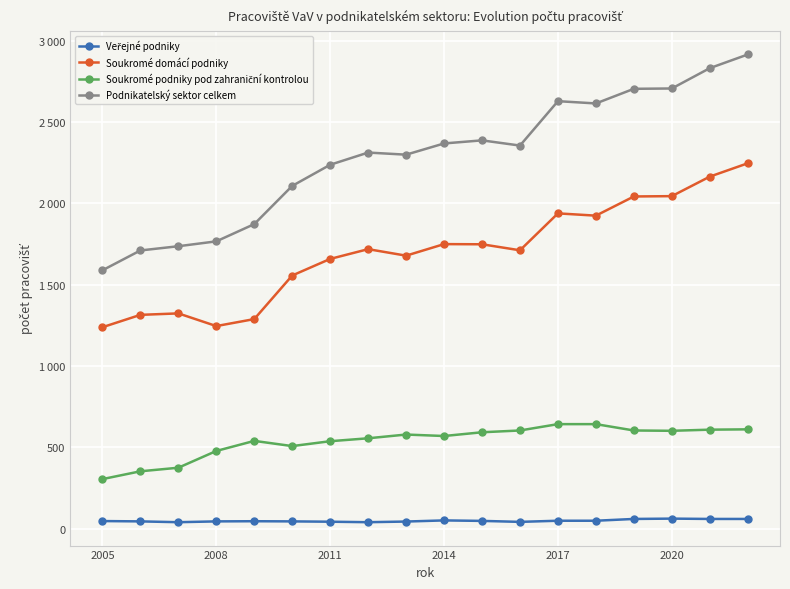

Does the chart have visible grid lines?

Yes